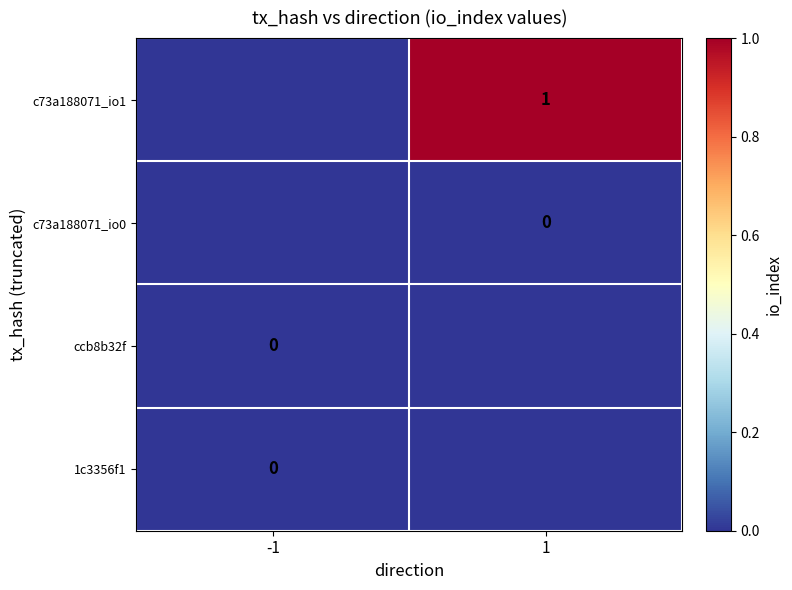

The value of c73a188071_io1 at 1 is 1. True or false?

True